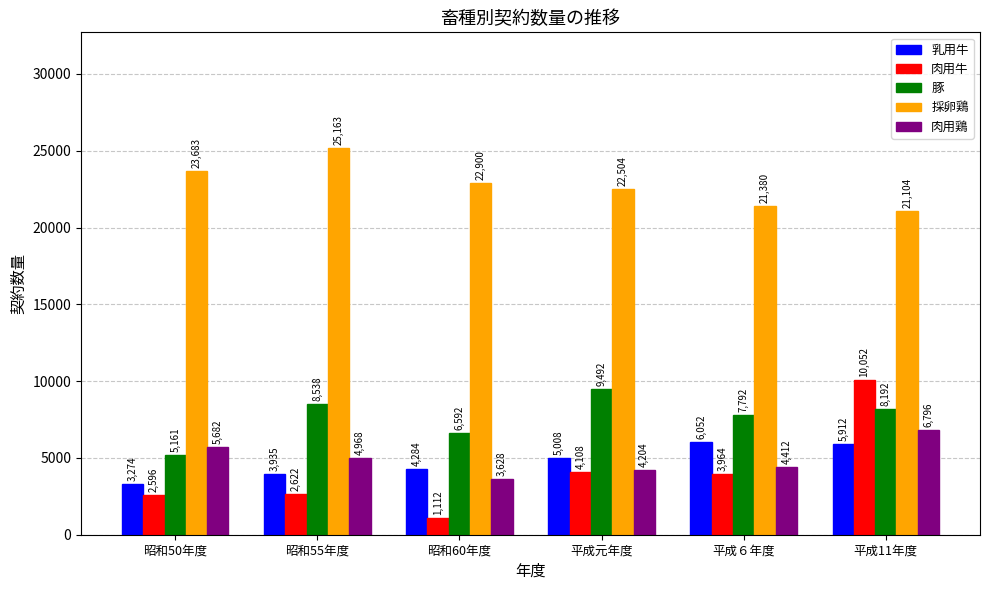

What is the sum of the 豚 values at 昭和60年度 and 平成６年度?

14384